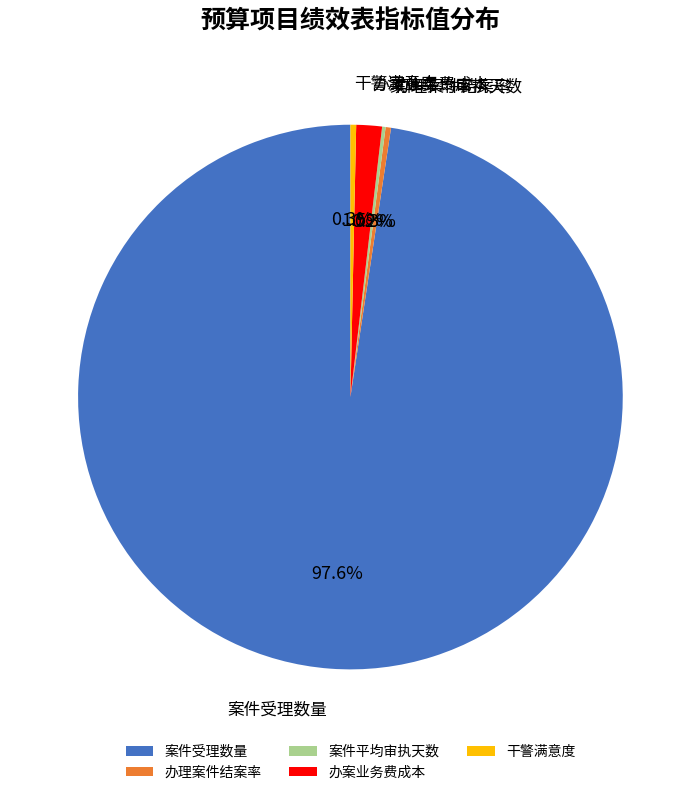

Combined, do 办理案件结案率 and 干警满意度 account for over 50%?

No